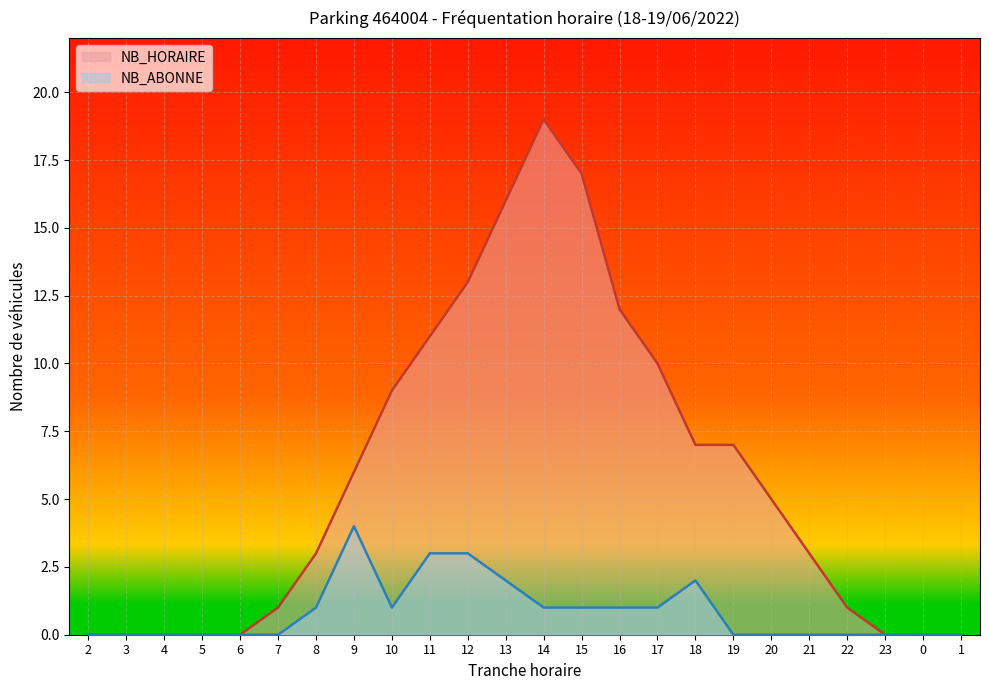

The value of NB_ABONNE at 13 is 2. True or false?

True